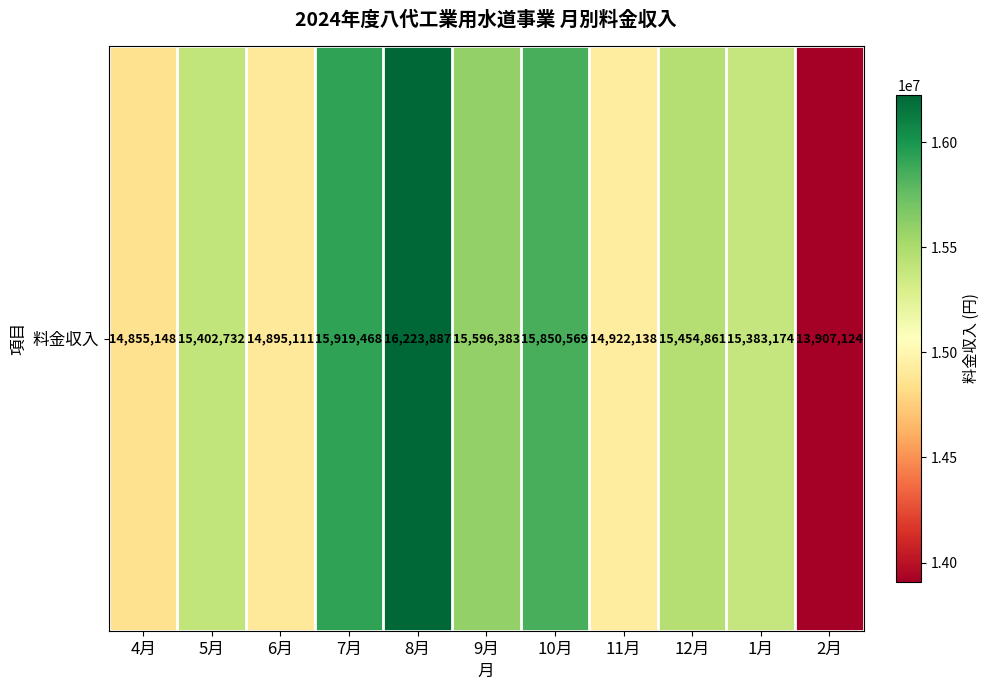

Is it true that the value at 1月 is 8708817?

False